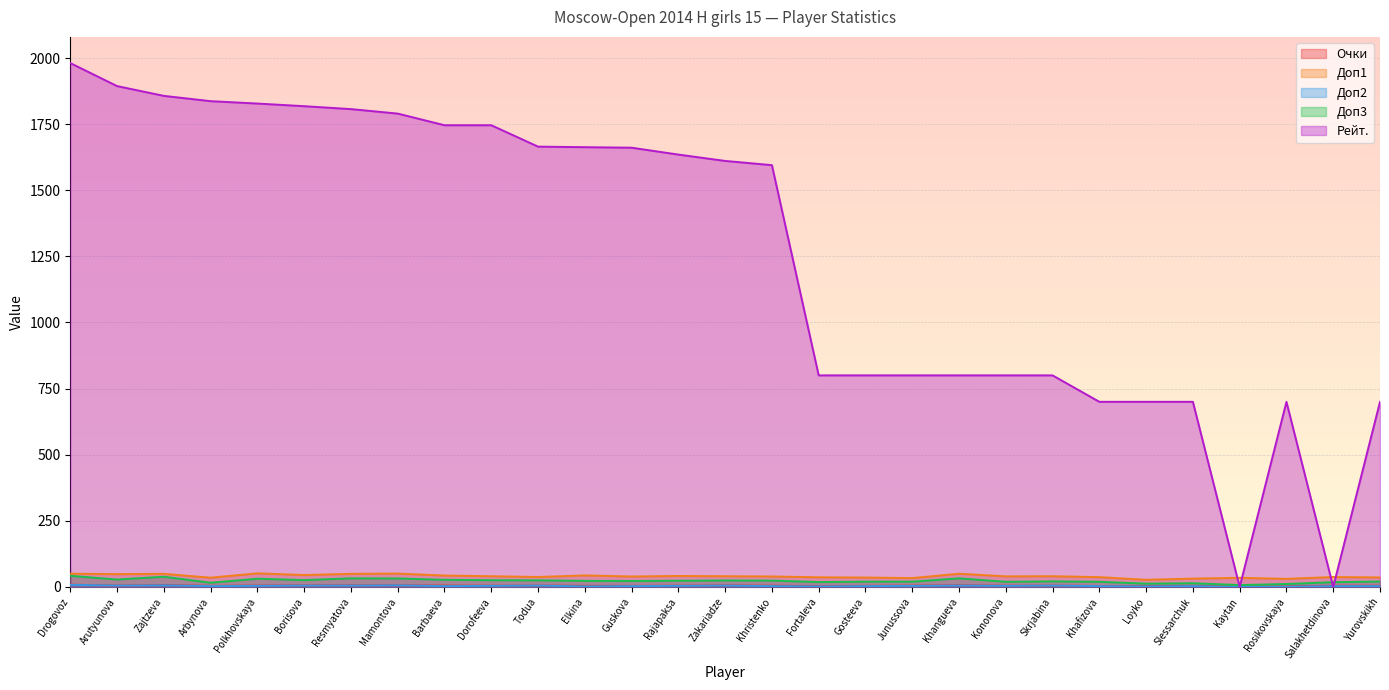

Which series changed the most between Drogovoz and Borisova?

Рейт.